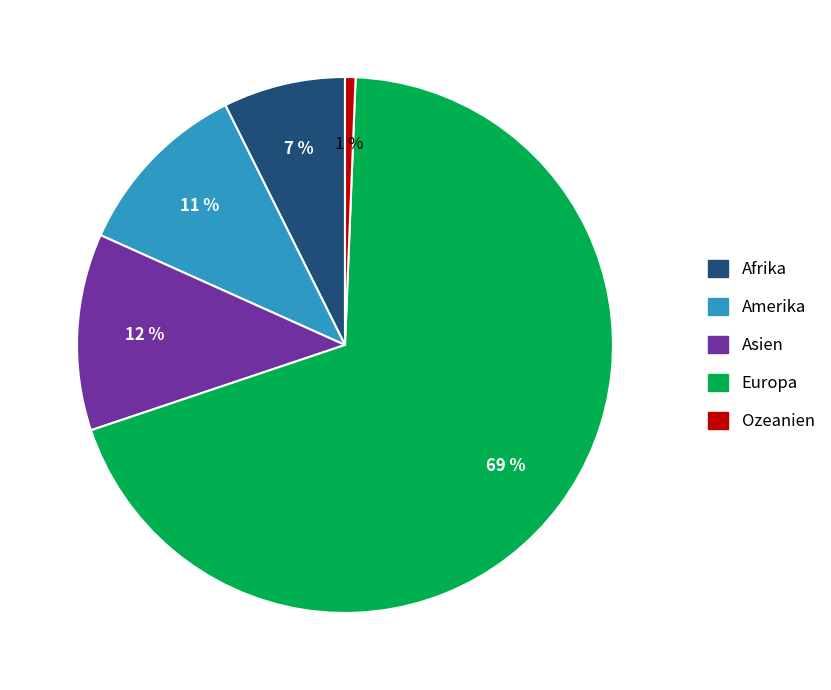

Does Ozeanien account for over 50% of the chart?

No